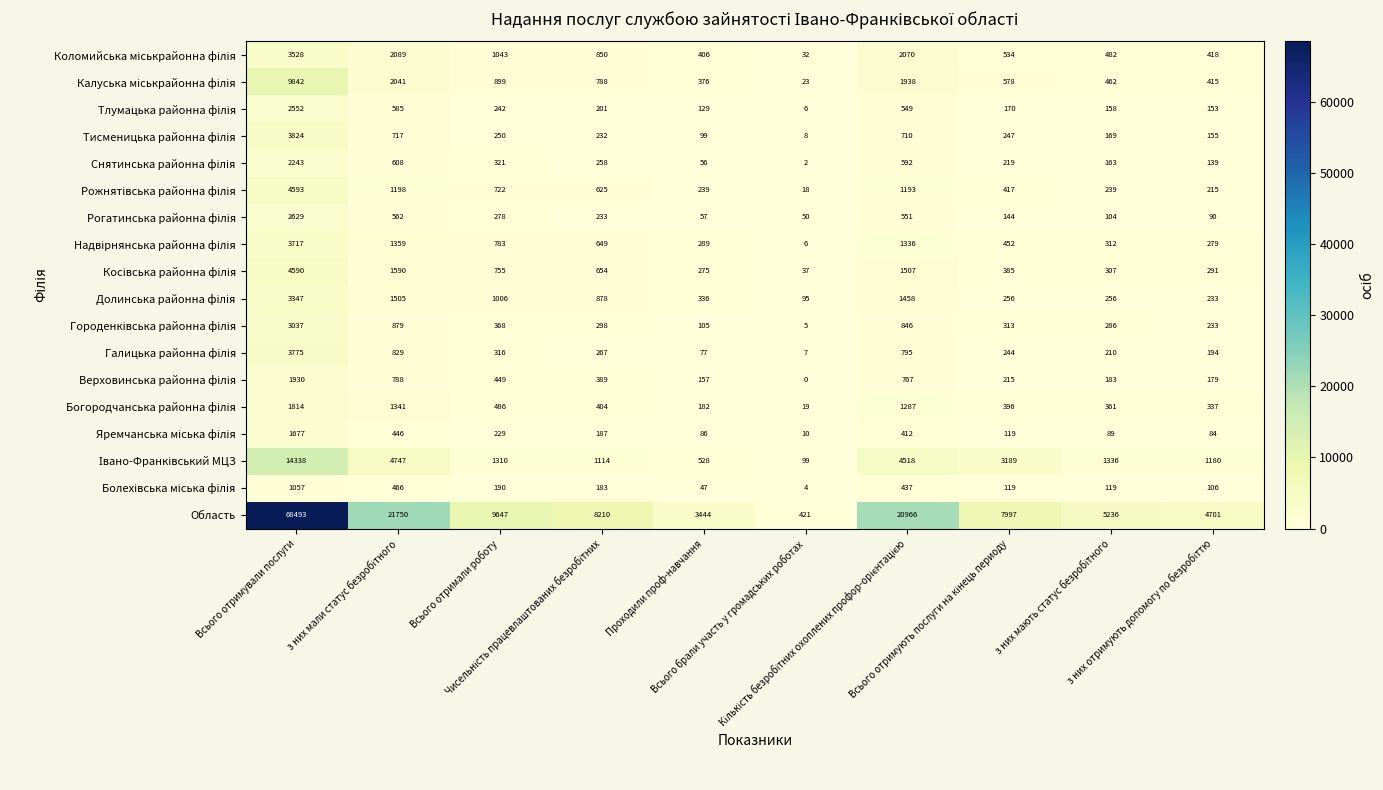

How many series are shown in this chart?

18